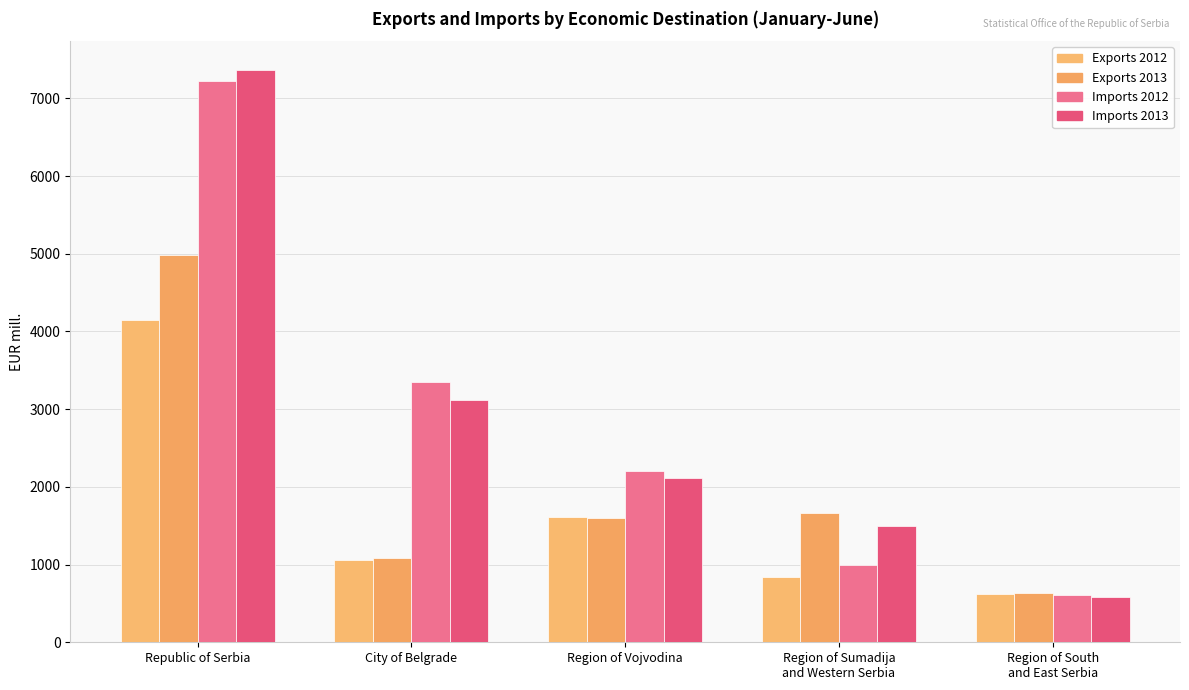

The value of Exports 2013 at Region of Vojvodina is 1602.7. True or false?

True